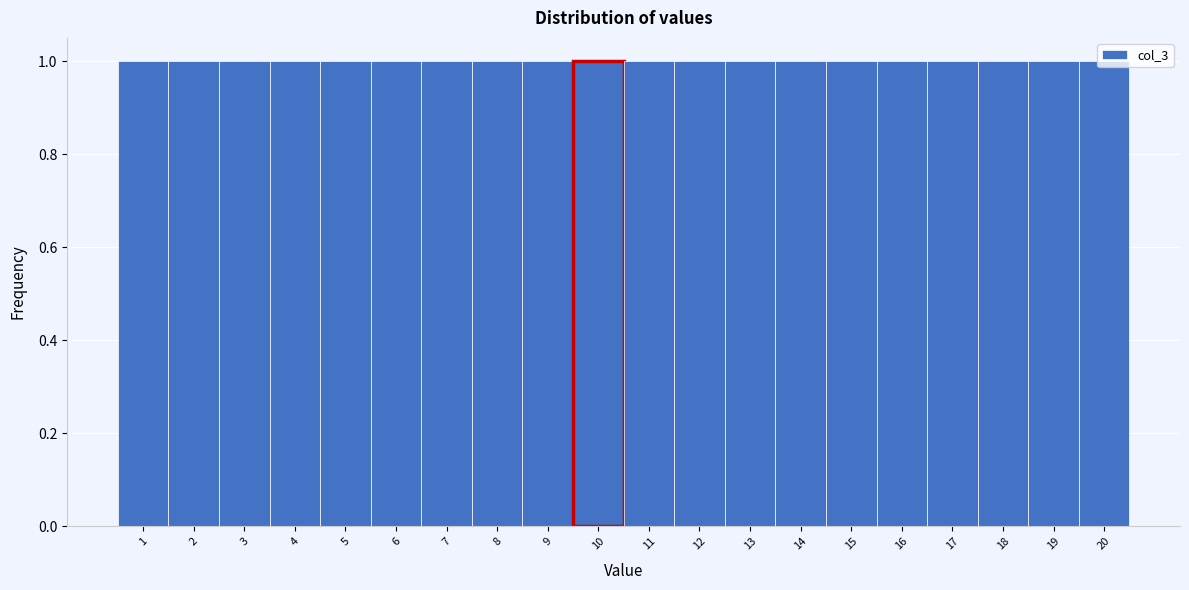

How tall is the bar that spans 10.5 to 11.5 on the x-axis? The values are not printed on the chart, so give them approximately, as read against the axis.

1